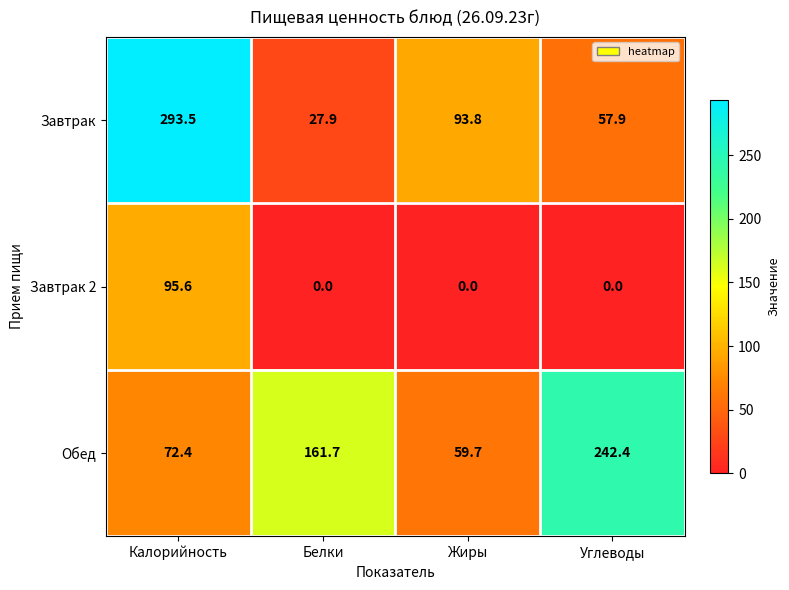

True or false: Завтрак 2 has a value of 0.0 at Углеводы.

True